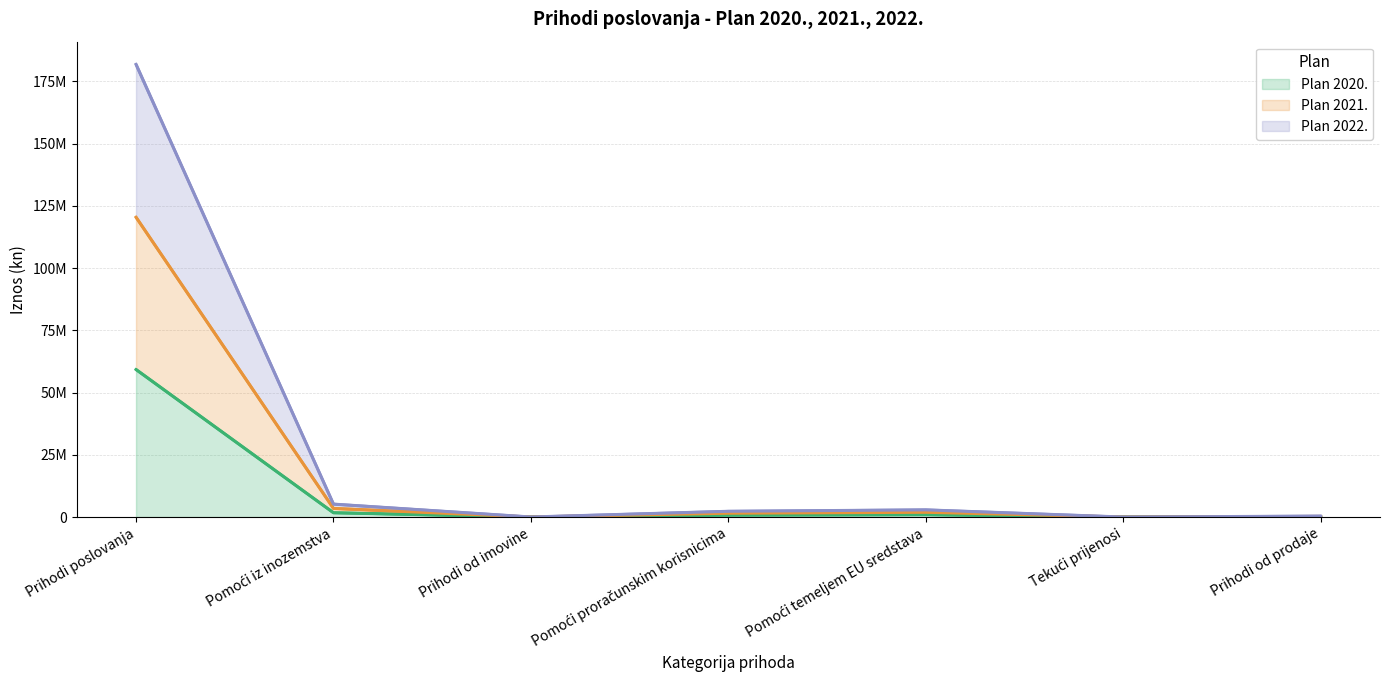

What is the label of the 3rd point from the right?

Pomoći temeljem EU sredstava